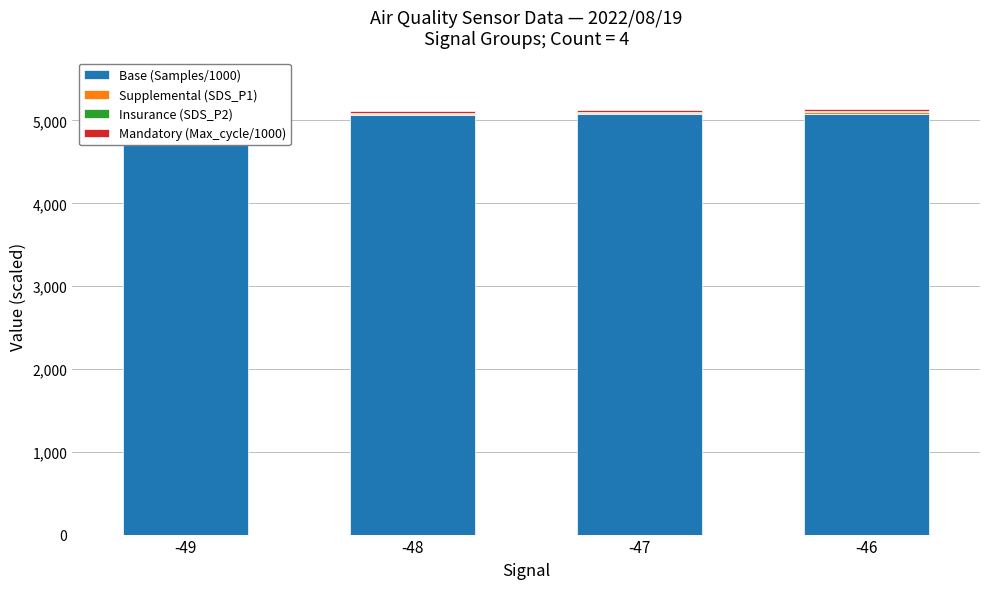

Does the chart contain any negative values?

No